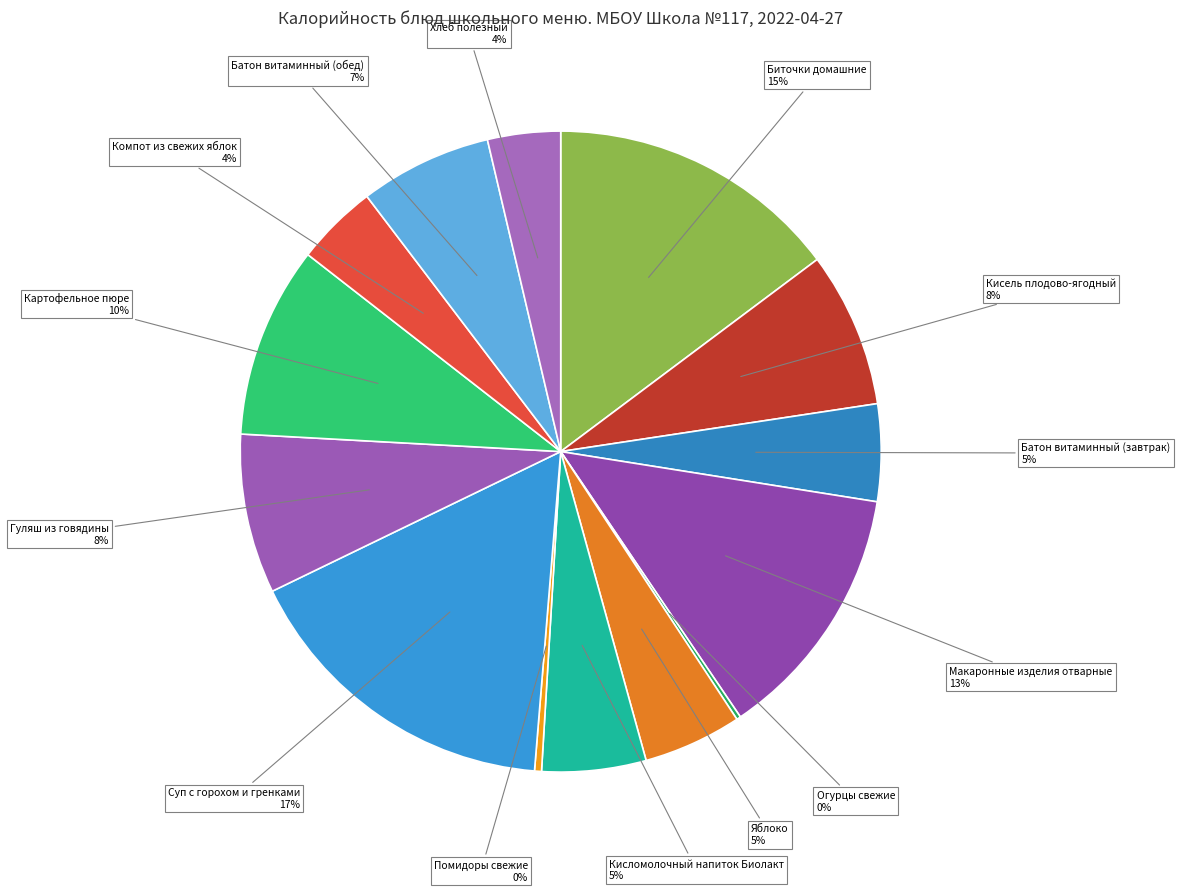

To the nearest percent, what portion does Биточки домашние represent?

15%